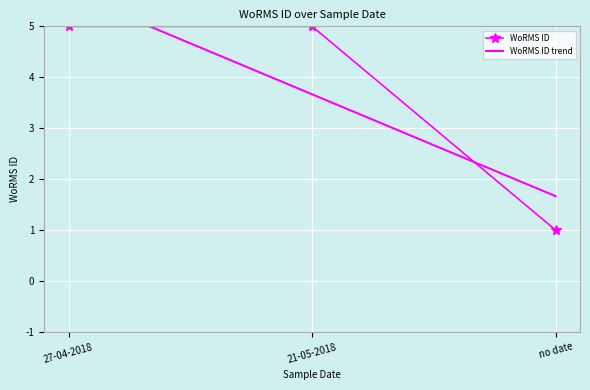

Count the WoRMS ID values in the range 1 to 5.

3